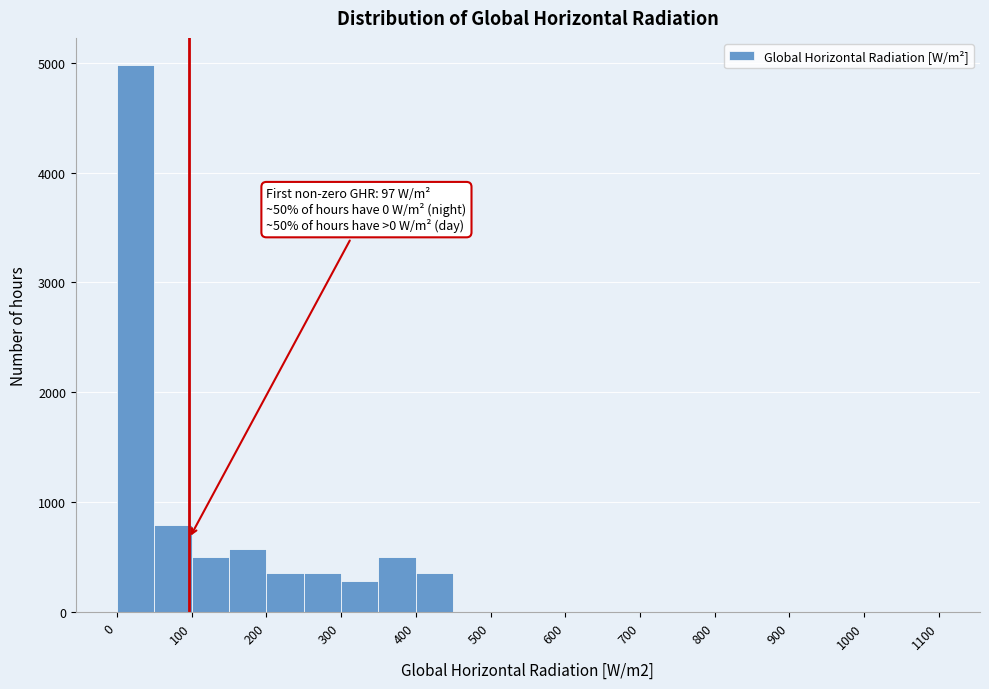

Which range on the x-axis has the tallest bar?

0 to 50